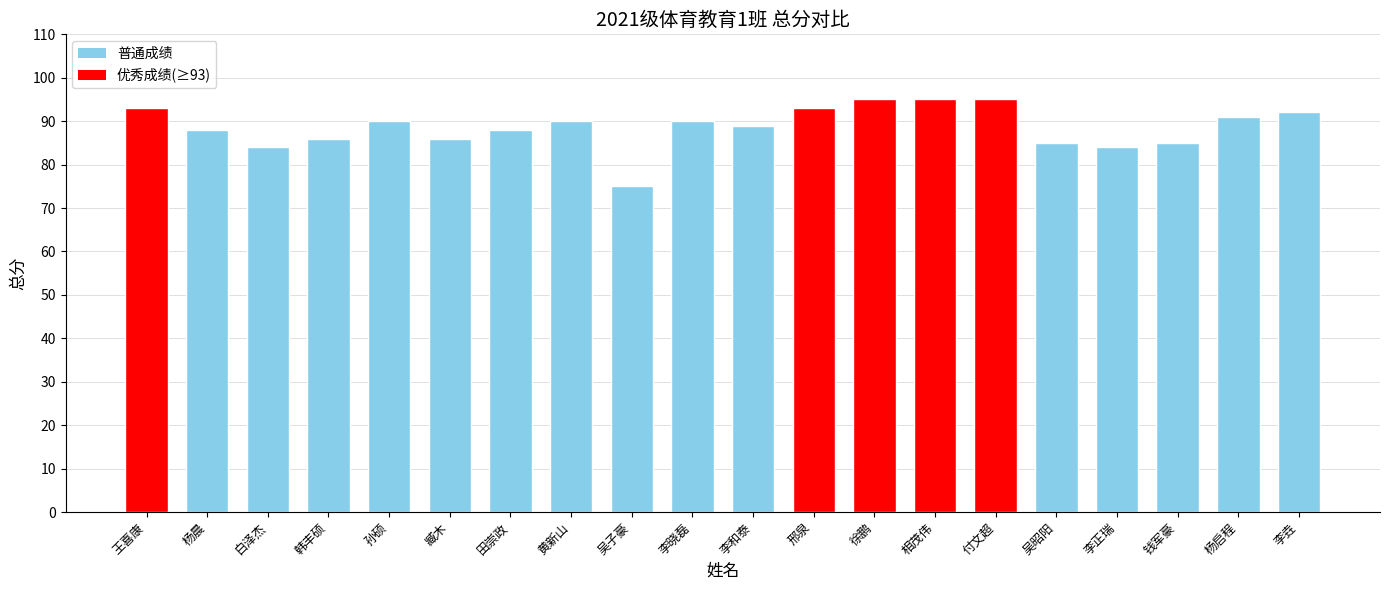

What is the approximate value at 韩丰硕?

86